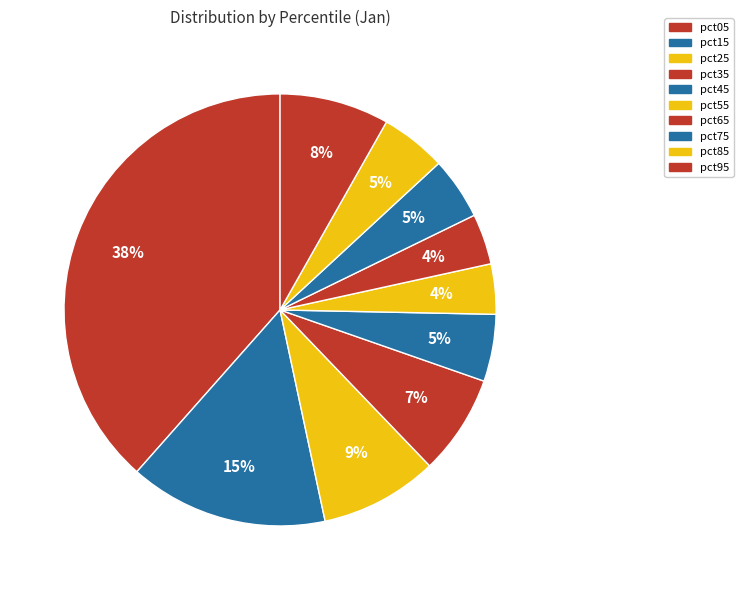

How many slices are in this pie chart?

10